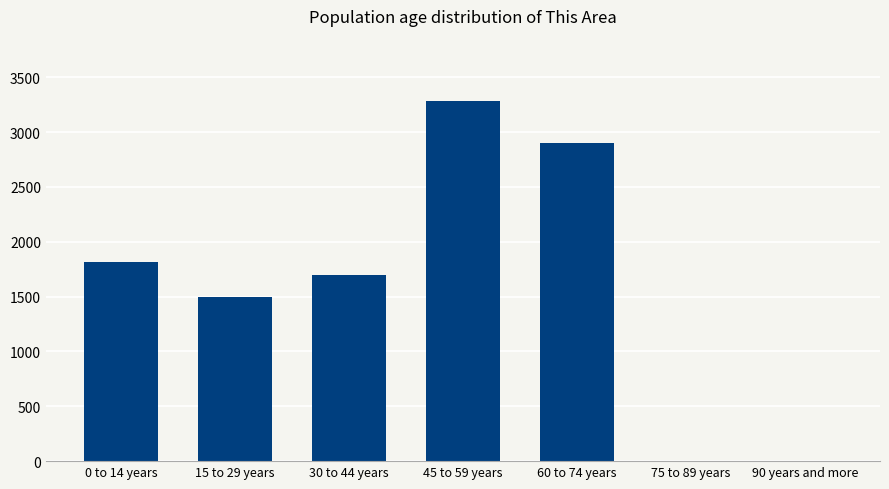

How many distinct data groups are displayed?

1